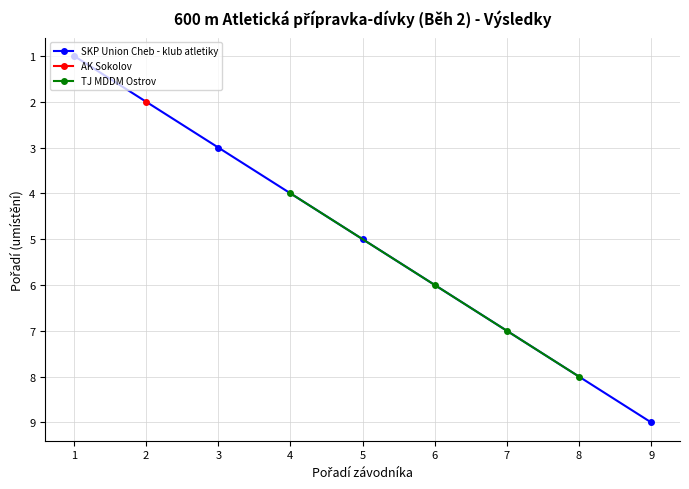

Read the SKP Union Cheb - klub atletiky value at 9.

9